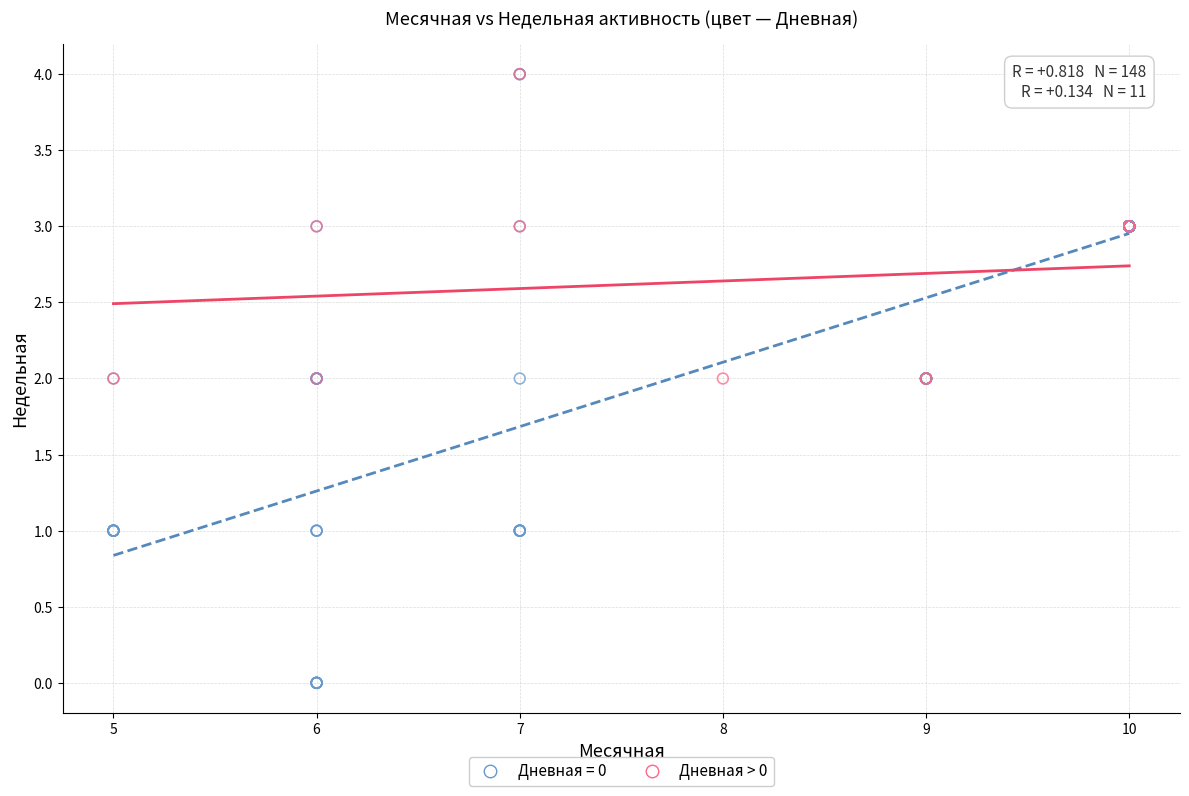

Which series contains the lowest Y value?

Дневная = 0